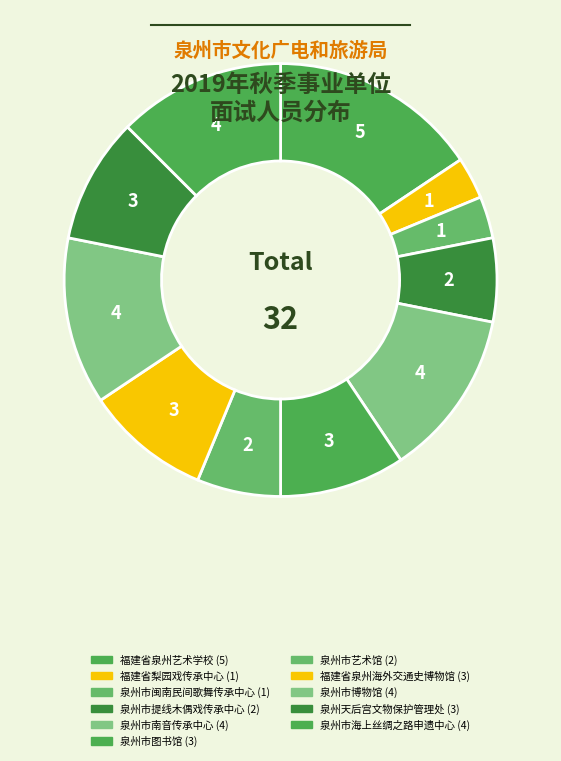

How many segments does this pie chart have?

11